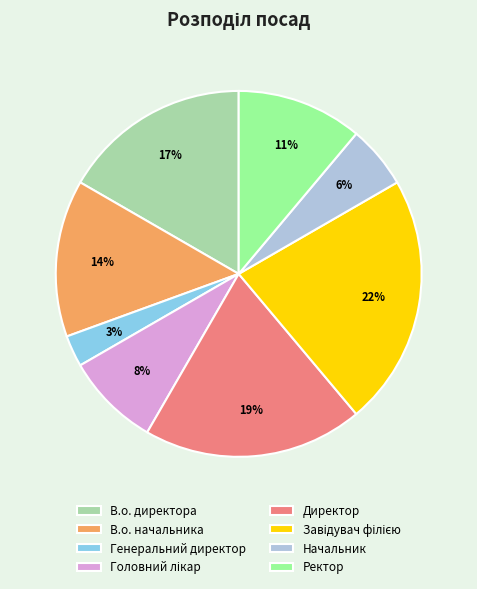

True or false: Директор accounts for 19% of the total.

True